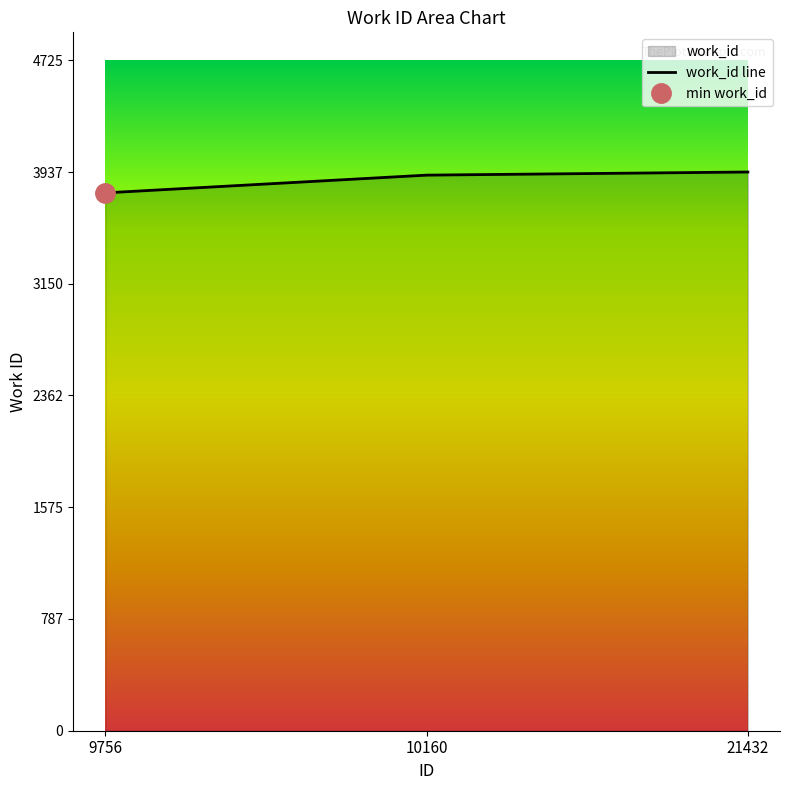

Approximately how many times larger is the value at 21432 compared to 10160?

1.0